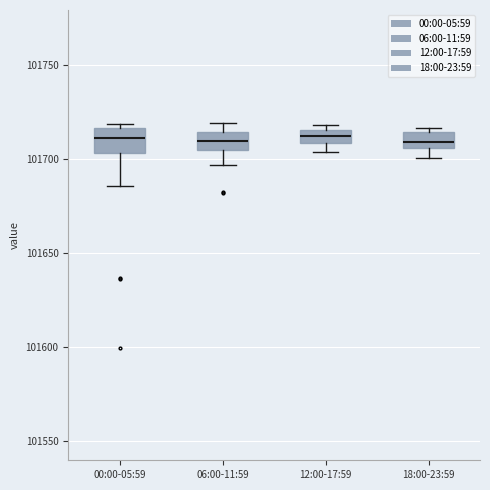

Where is the lower edge of the box for 12:00-17:59 on the y-axis? The values are not printed on the chart, so give them approximately, as read against the axis.

101710